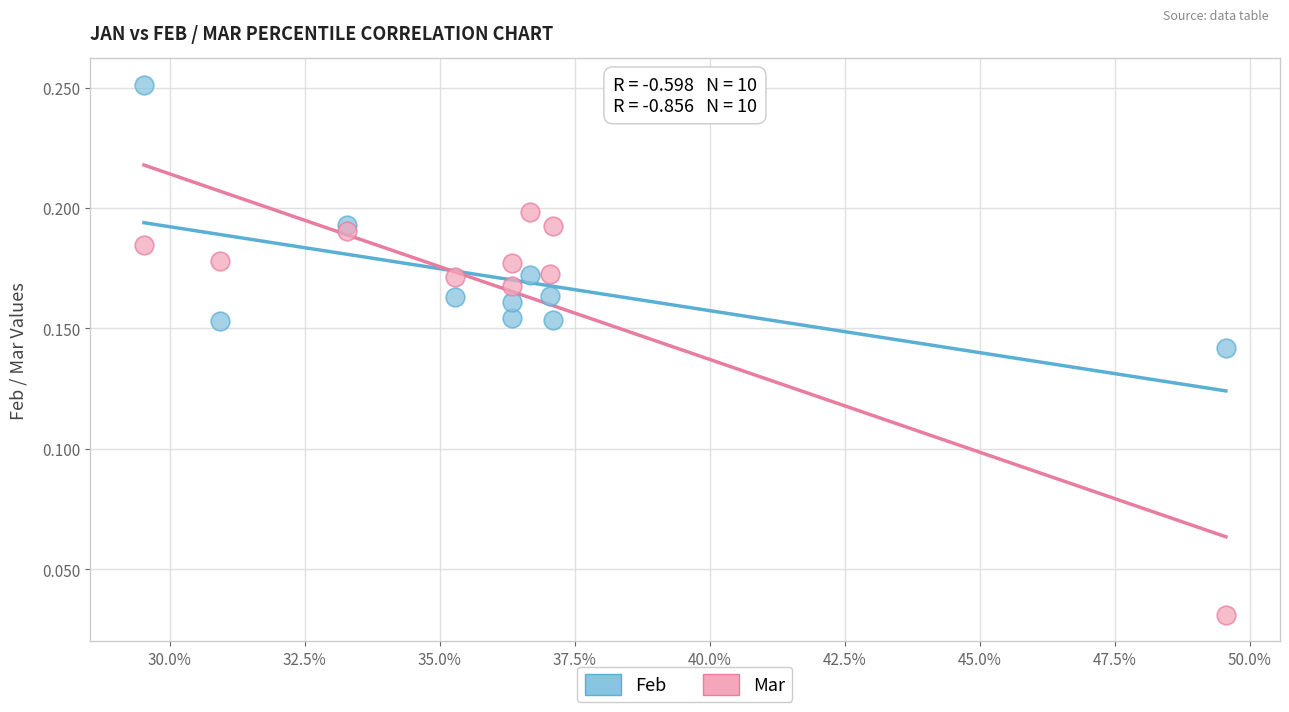

Which series has the widest spread of Y values?

Mar